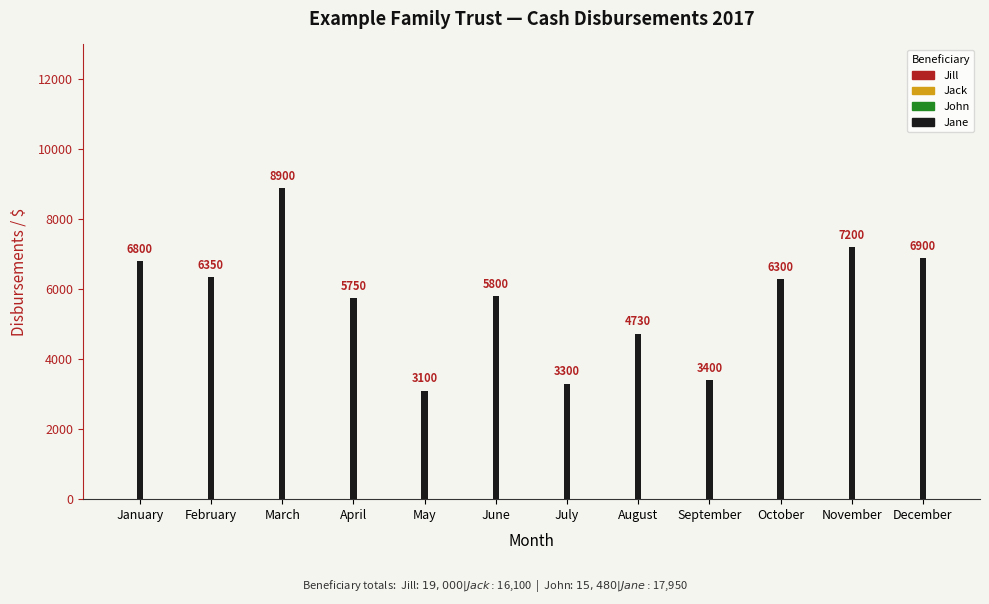

Does the chart contain any negative values?

No